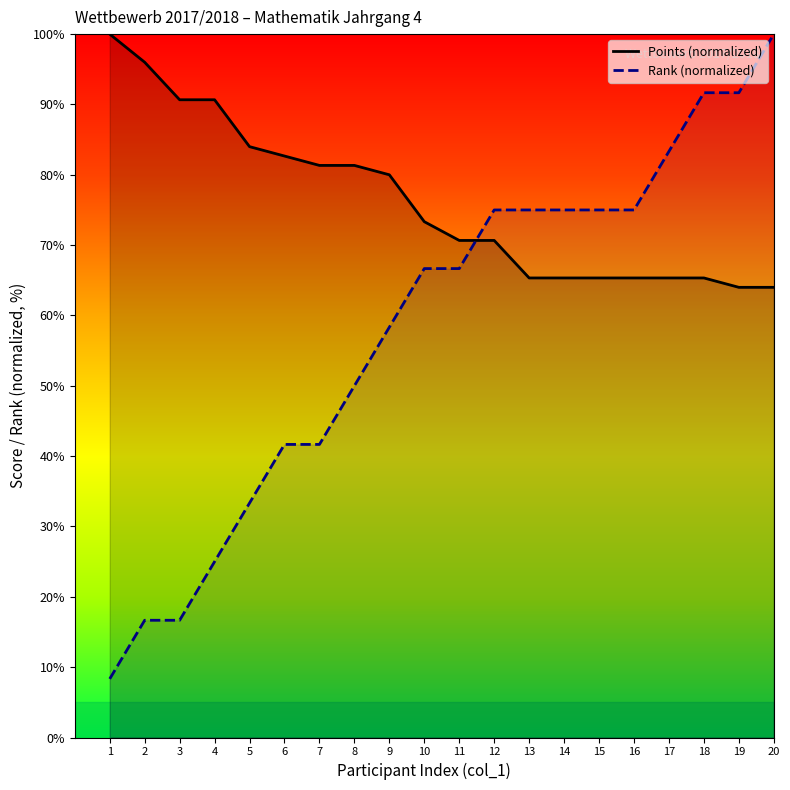

What is the sum of all Rank (normalized) values?

1166.7